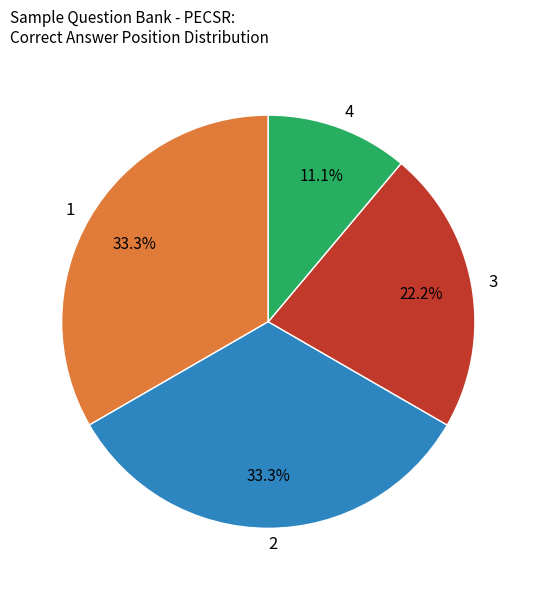

To the nearest percent, what is the difference between the largest and smallest slice percentages?

22%